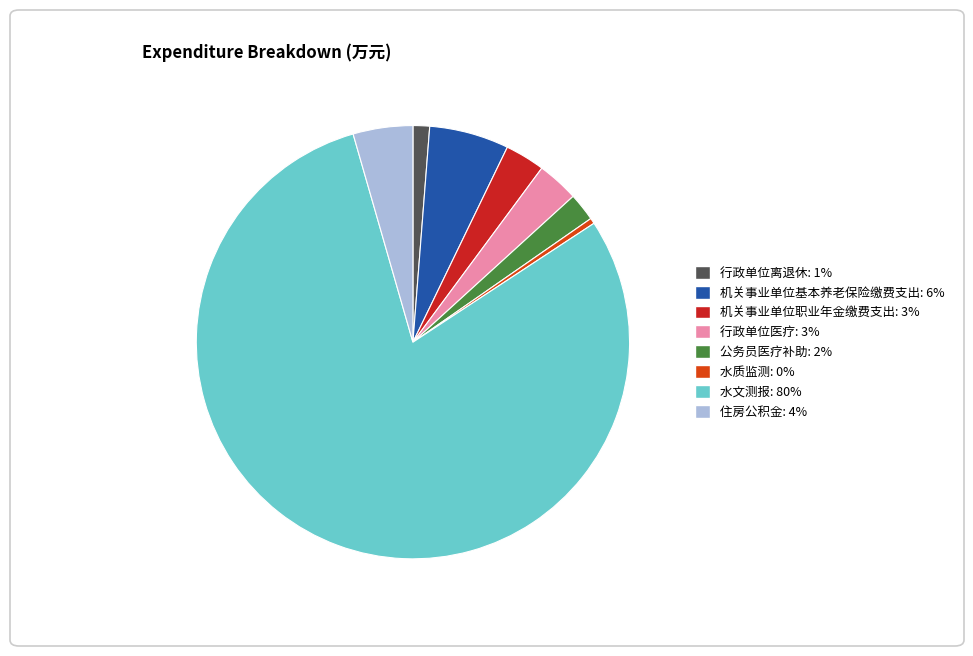

Is the sum of 水文测报 and 水质监测 greater than half?

Yes